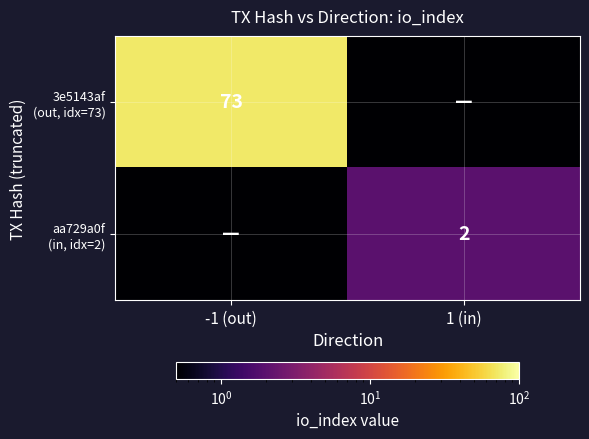

At -1 (out), list the series in order from largest to smallest.

3e5143af (out, idx=73), aa729a0f (in, idx=2)